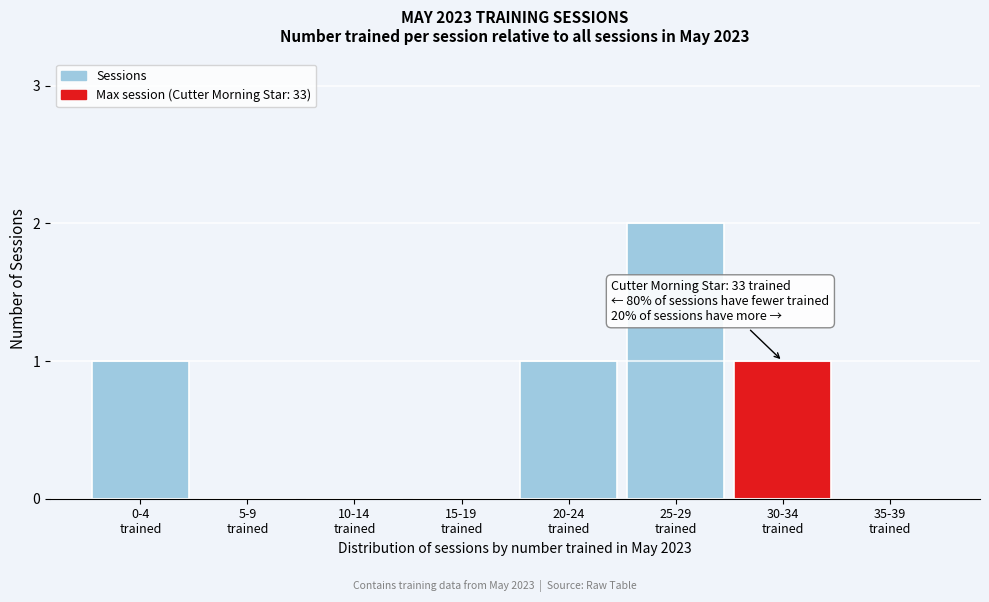

What is the sum of all values?

5